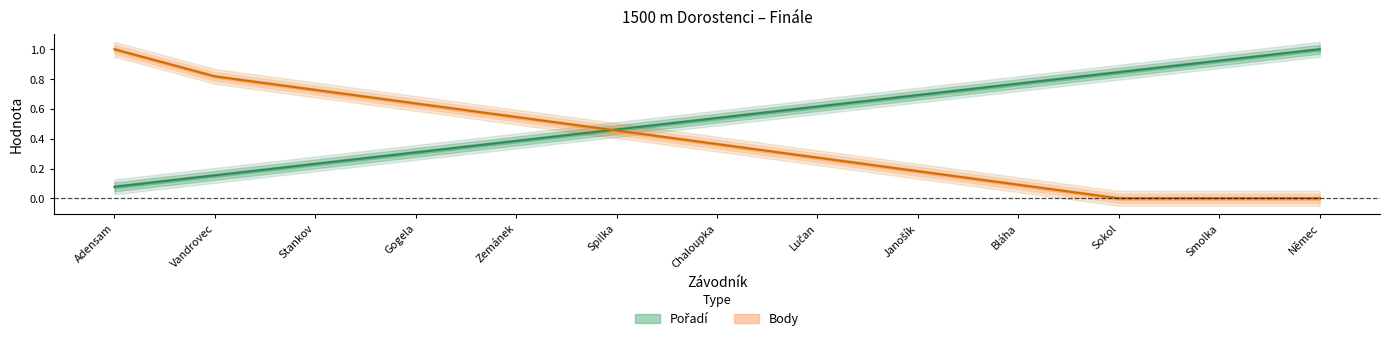

Reading right to left, list all the values displayed in this chart.

Pořadí: 1.0	0.9	0.8	0.8	0.7	0.6	0.5	0.5	0.4	0.3	0.2	0.2	0.1
Body: 0.0	0.0	0.0	0.1	0.2	0.3	0.4	0.5	0.5	0.6	0.7	0.8	1.0